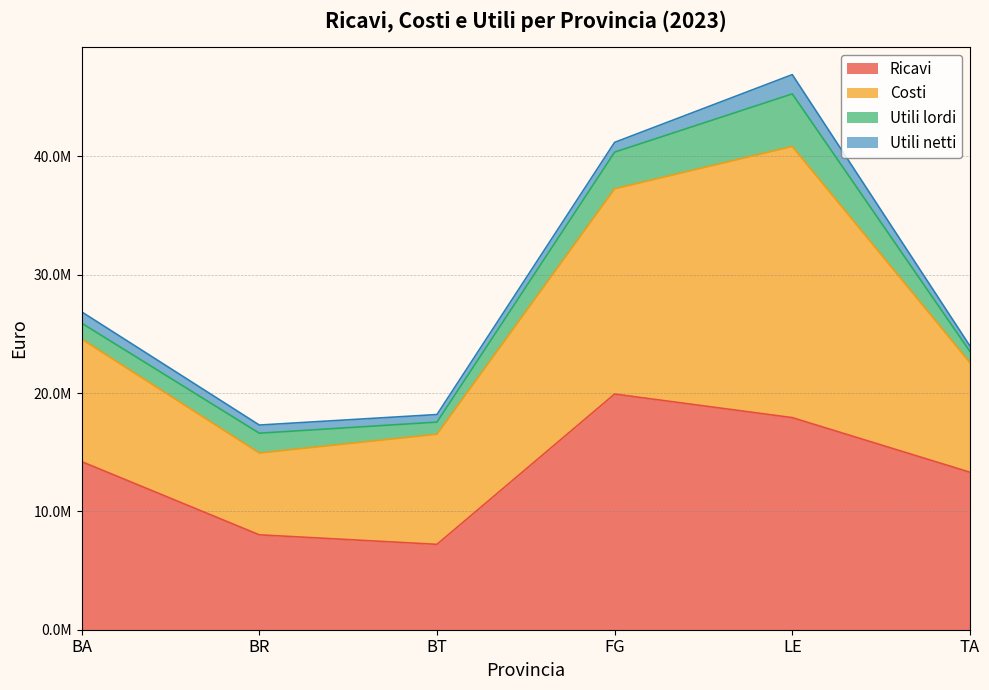

List the labels in order of Costi value, smallest first.

BR, TA, BT, BA, FG, LE